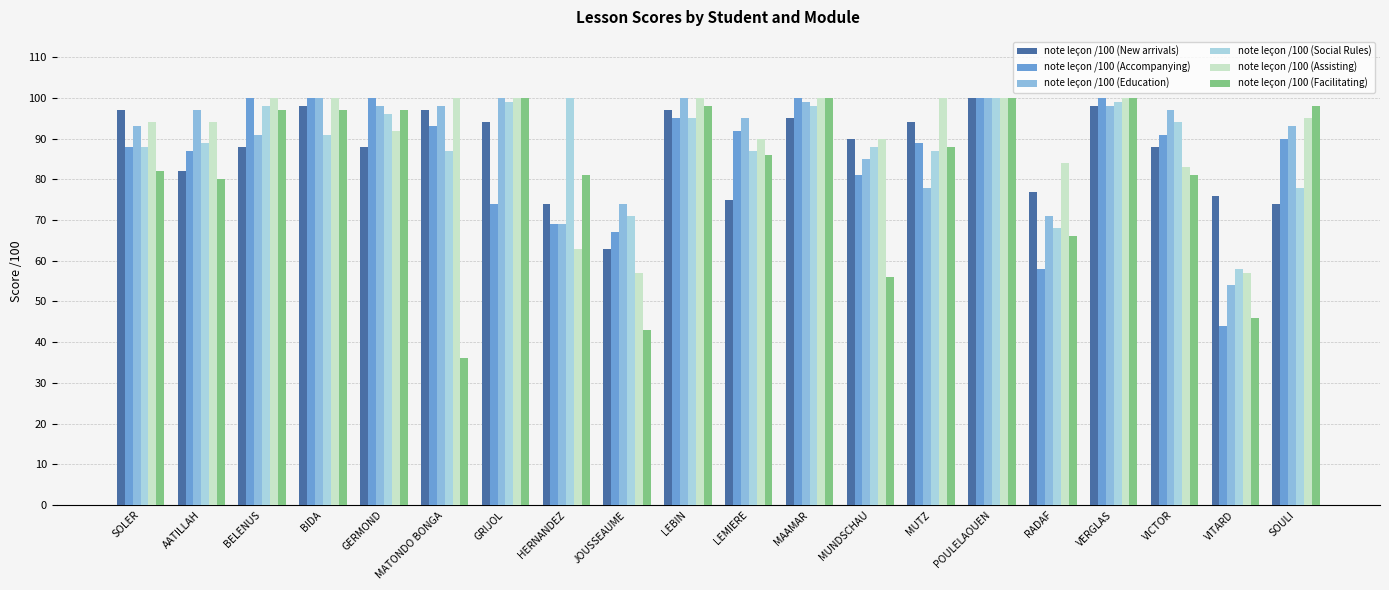

Between VICTOR and RADAF, which is larger?

VICTOR